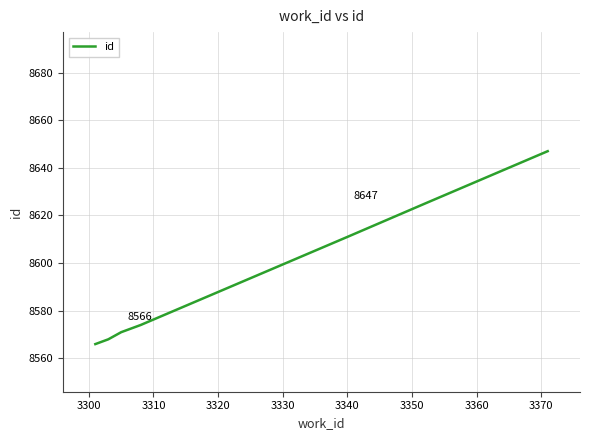

What is the minimum value shown in the chart?

8566